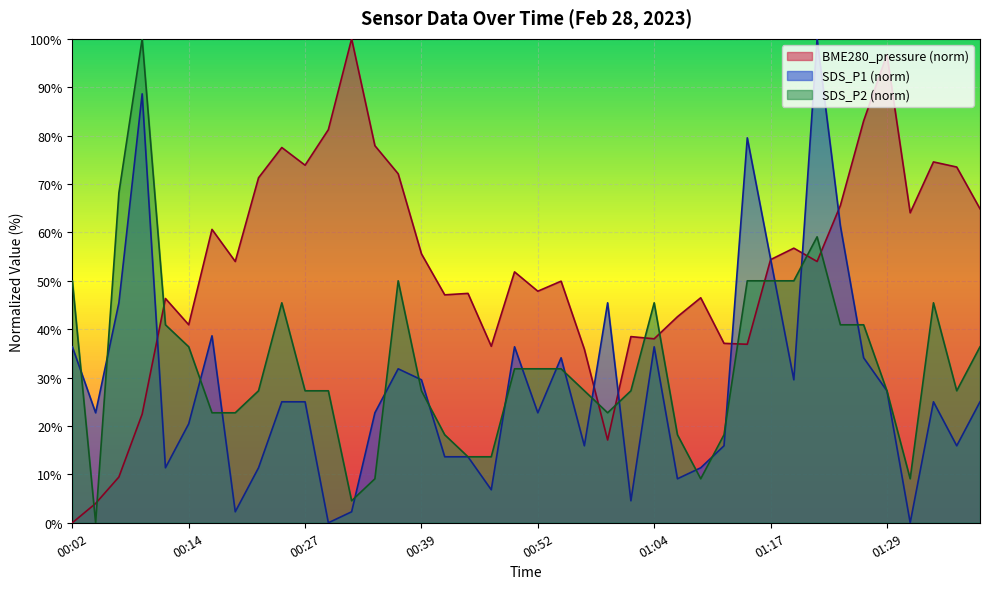

Which series has the largest range (max minus min)?

BME280_pressure